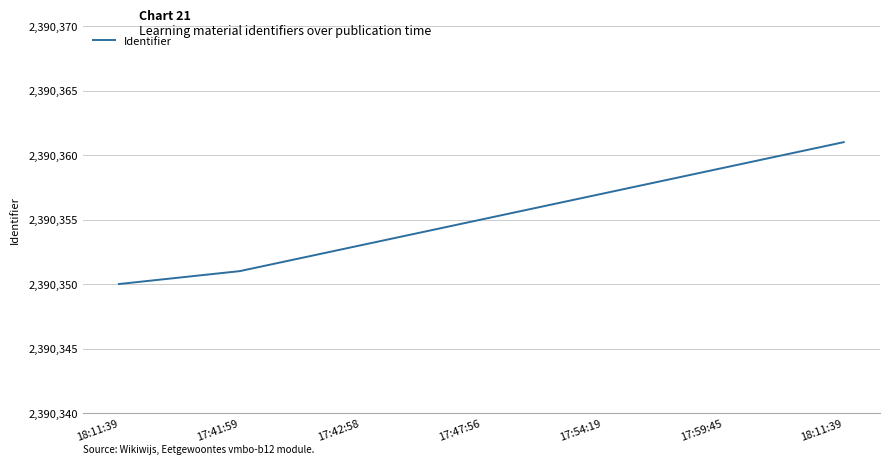

Which has a higher value, 18:11:39 or 17:54:19?

18:11:39